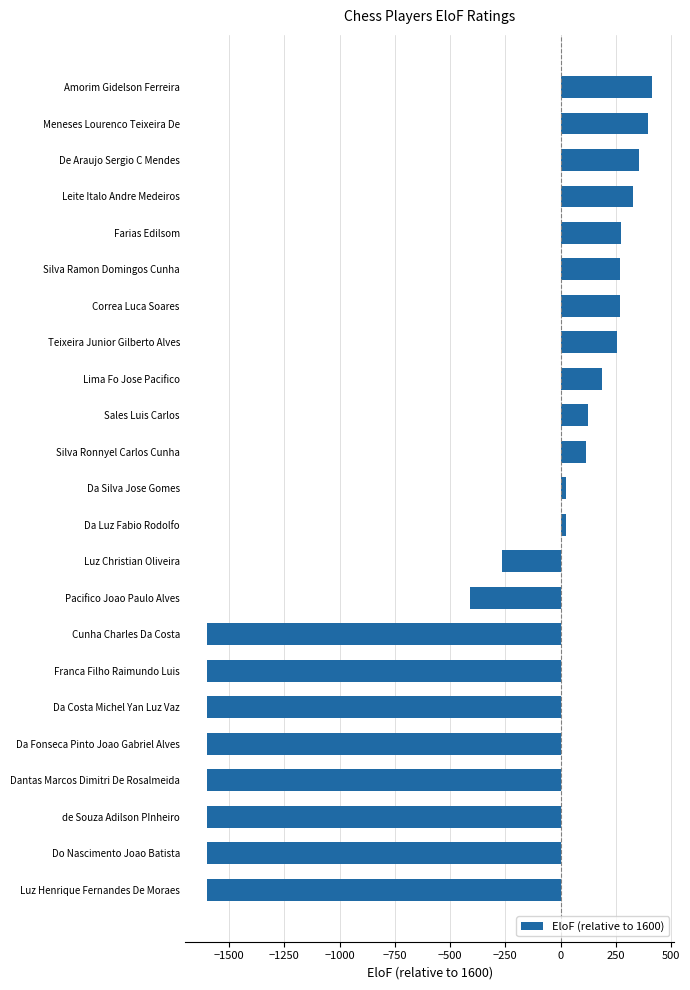

How many distinct data groups are displayed?

1